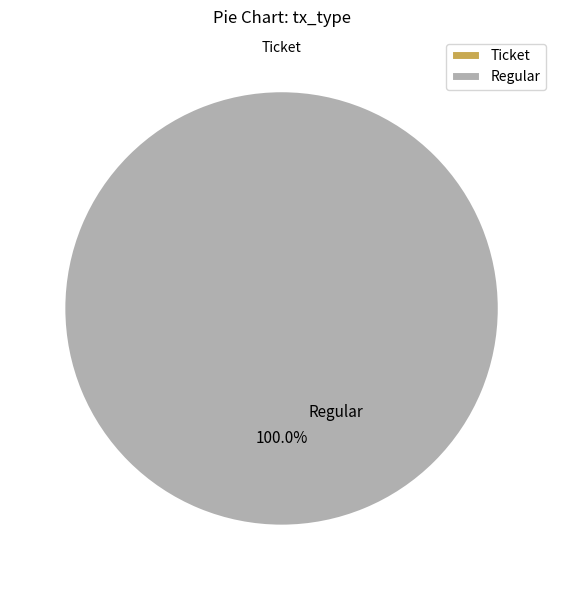

What is the change in value from Ticket to Regular?

+4